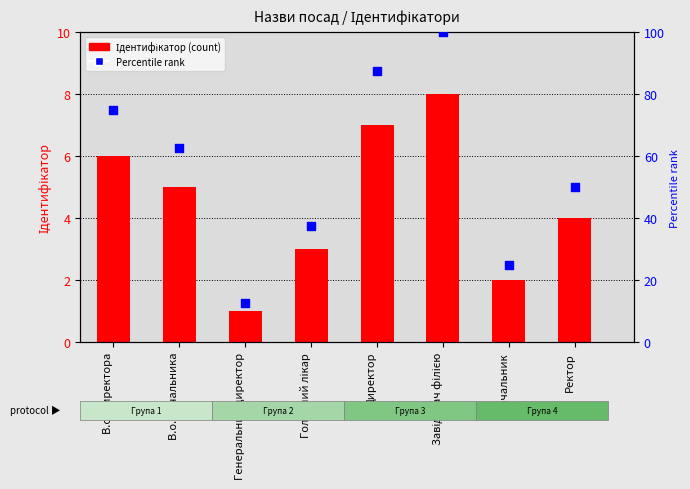

What is the total value across all series at Завідувач філією?

108.0